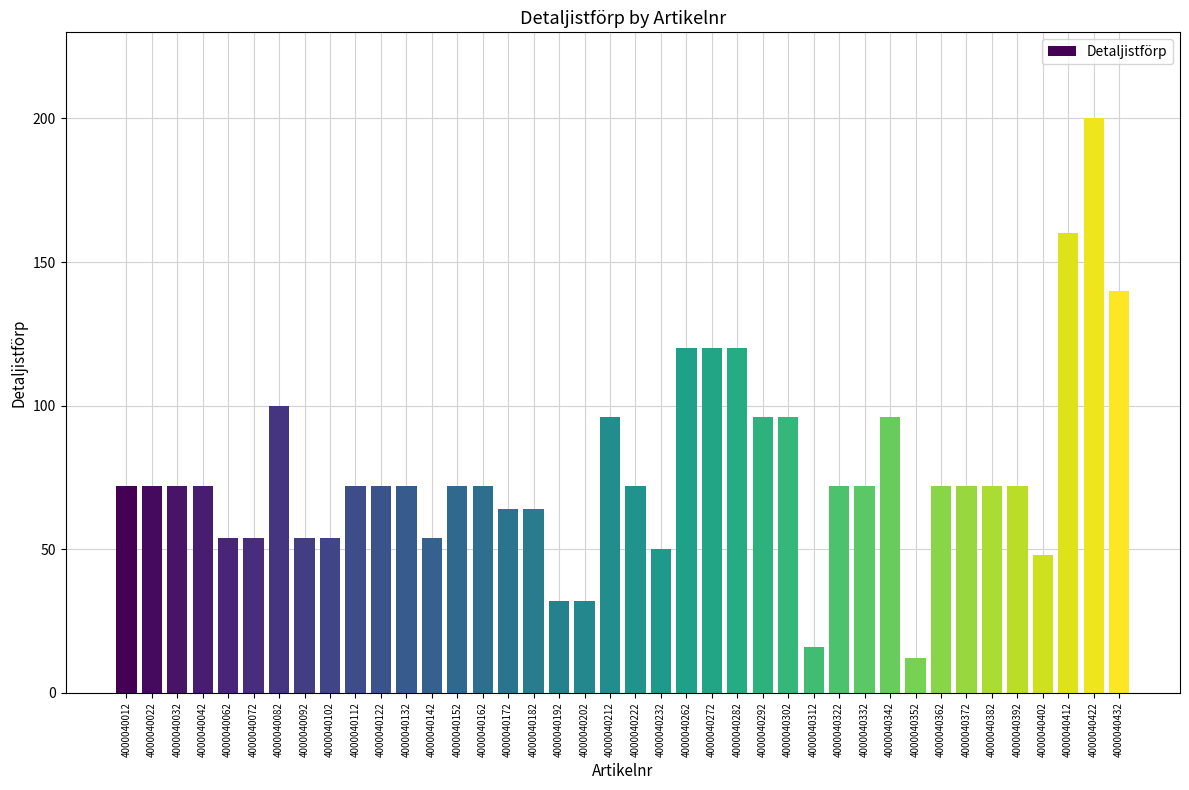

What is the approximate value at 4000040202?

32